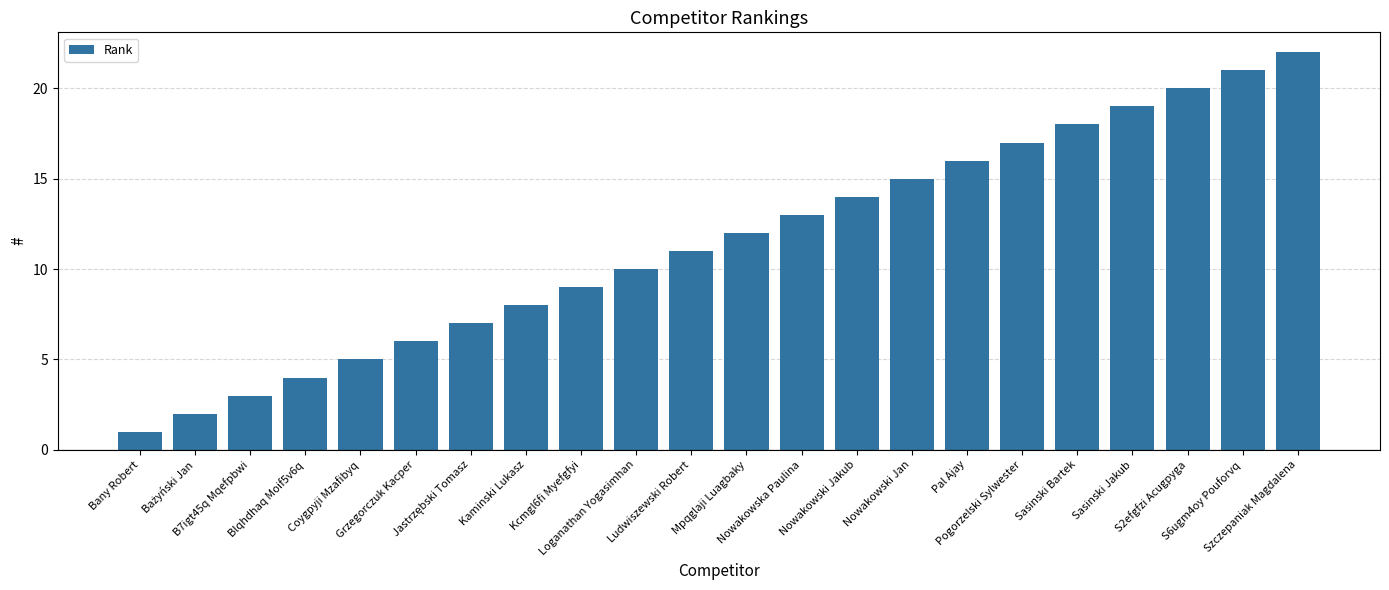

What is the difference between the maximum and minimum values?

21